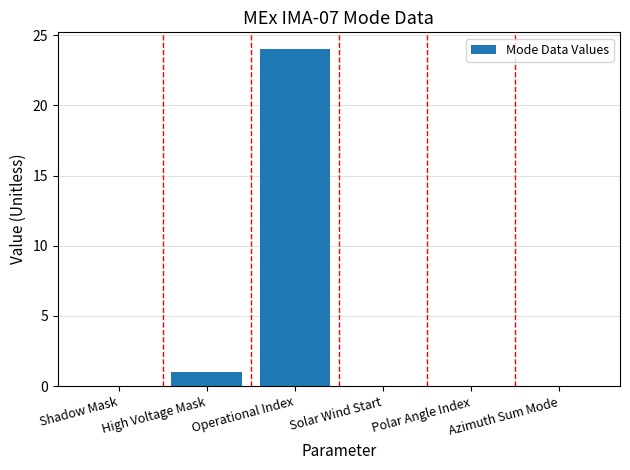

How many distinct data groups are displayed?

1